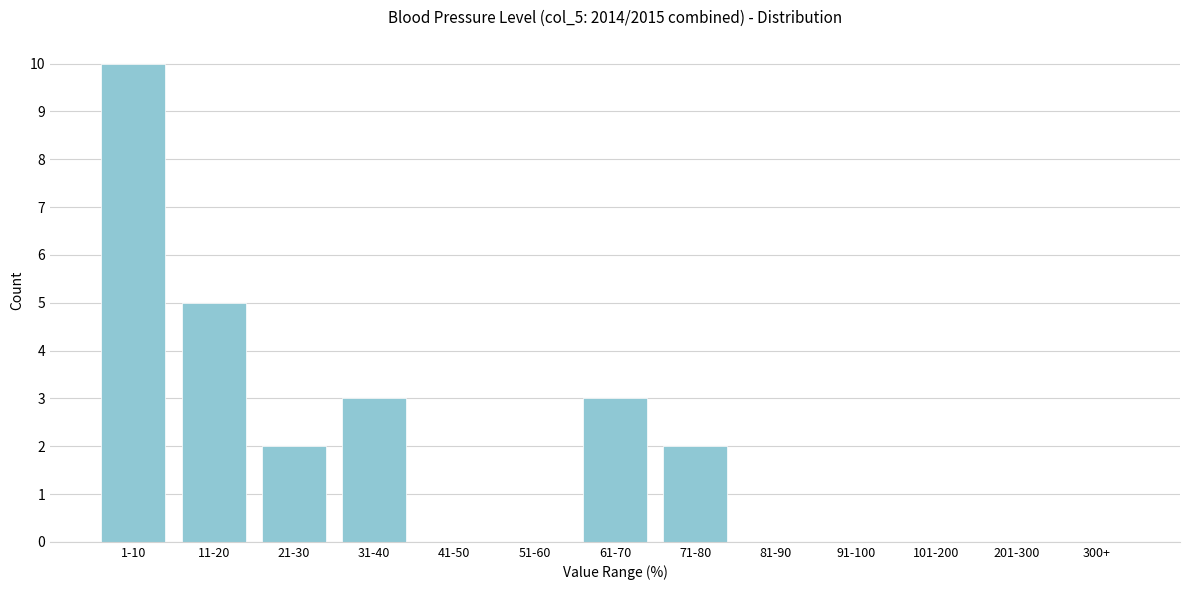

Reading left to right, list all the values displayed in this chart.

1-10=10	11-20=5	21-30=2	31-40=3	41-50=0	51-60=0	61-70=3	71-80=2	81-90=0	91-100=0	101-200=0	201-300=0	300+=0